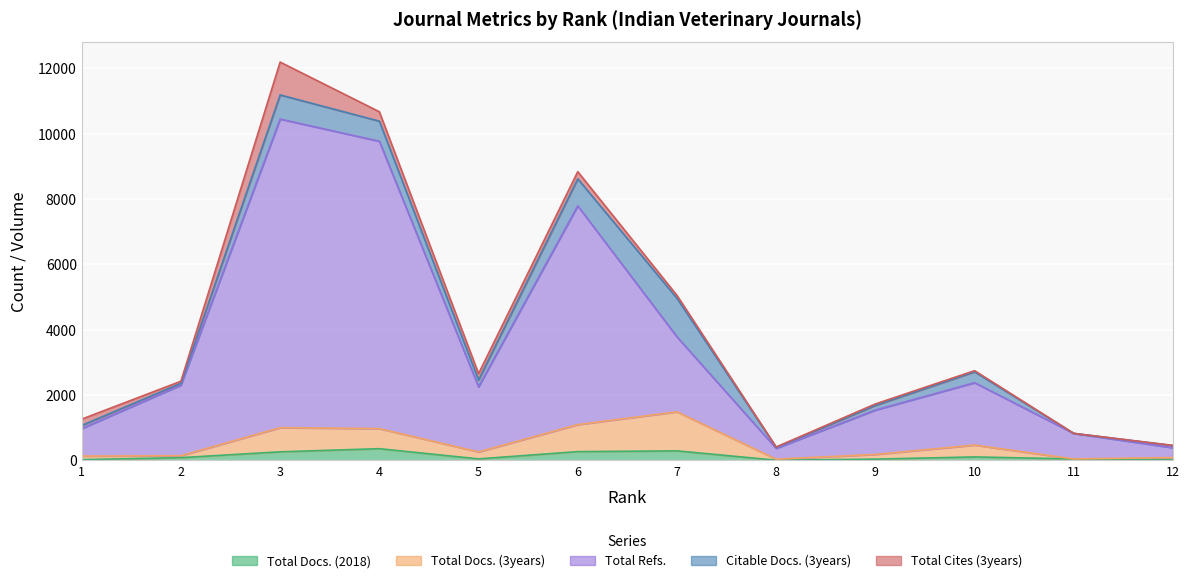

Which has a higher value, 3 or 11?

3